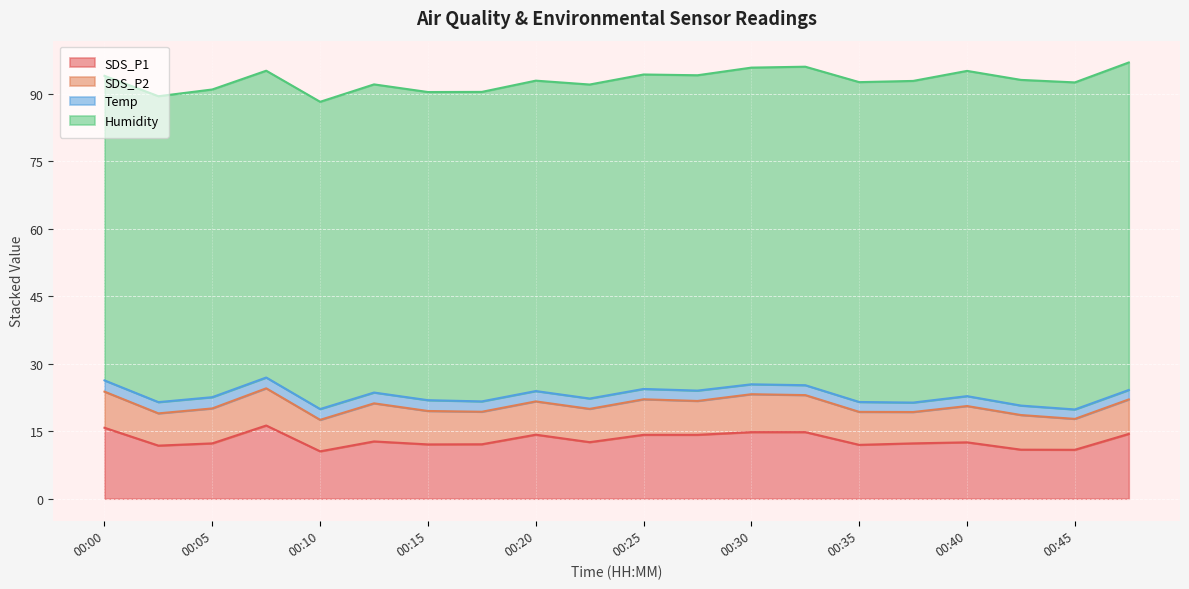

Between 00:15 and 00:47, which series saw the biggest shift?

Humidity